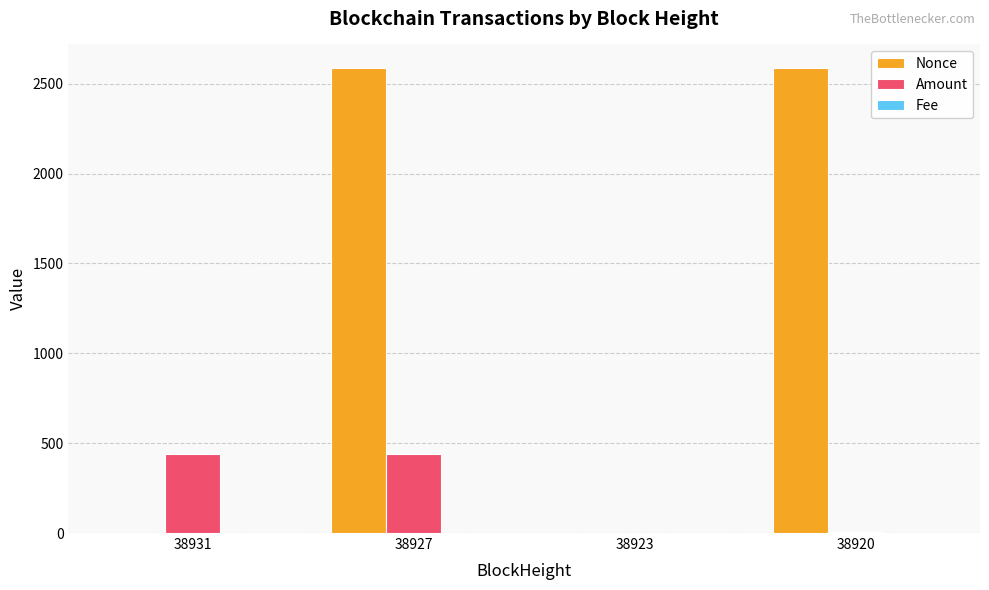

What is the highest value of the Nonce series?

2589.0